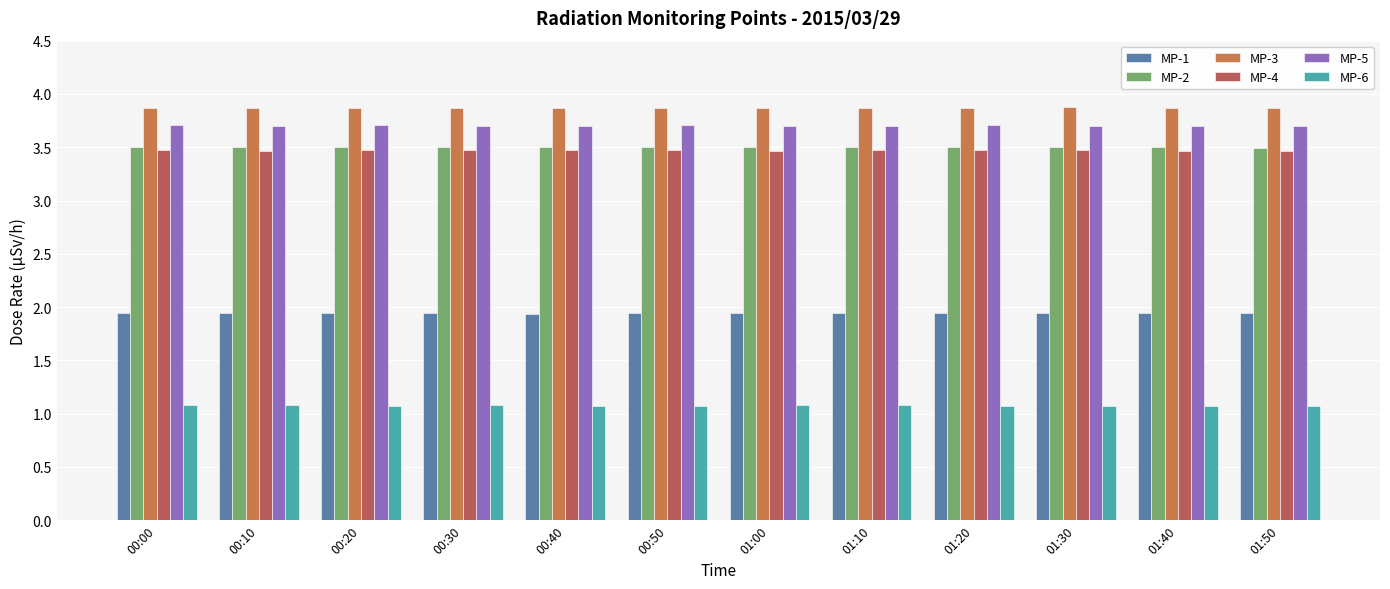

Are the bars horizontal?

No